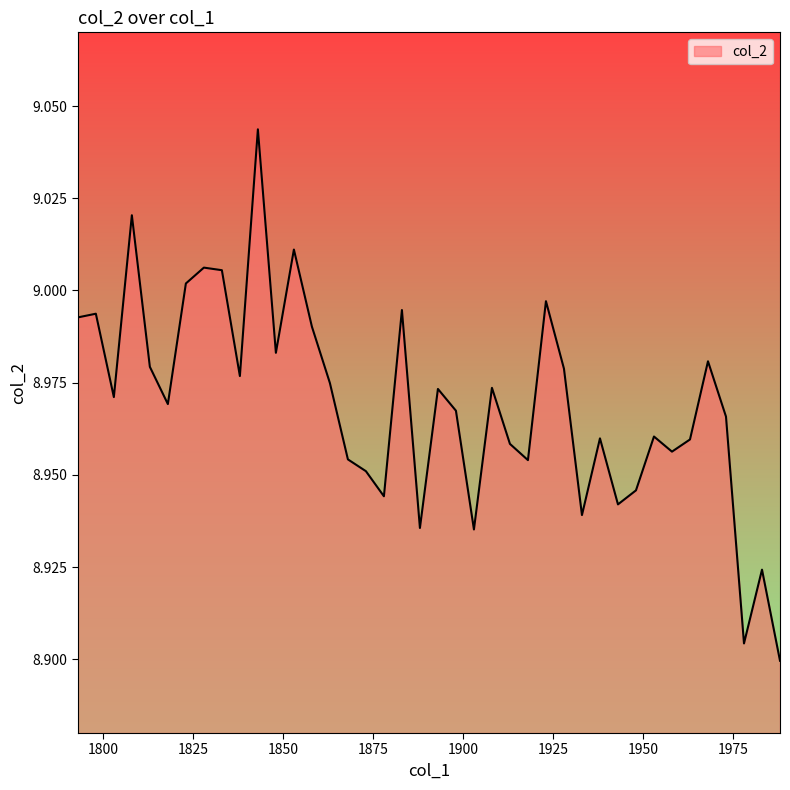

Does the chart display data point markers on the line(s)?

No